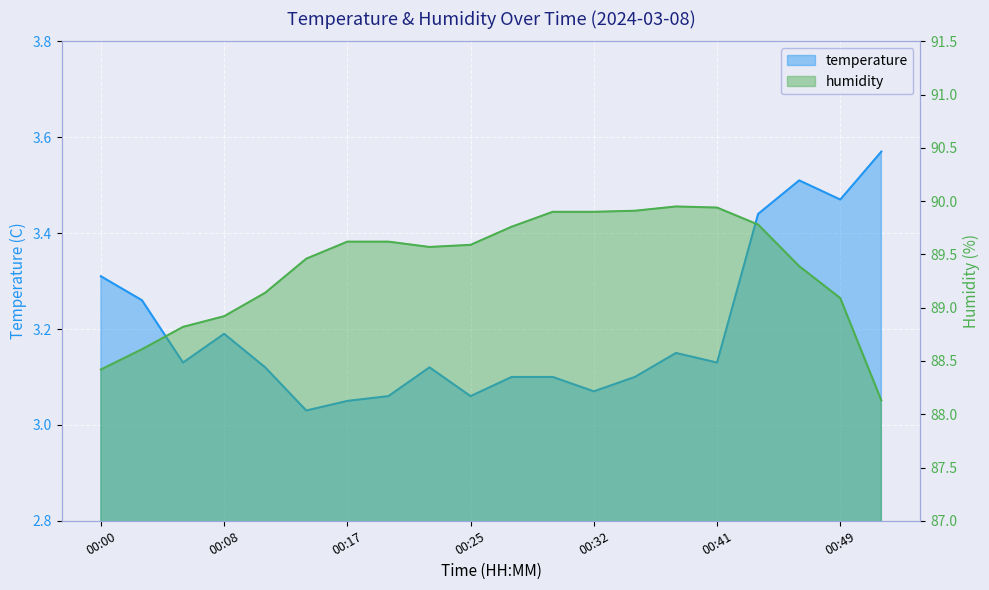

Reading right to left, what are all the values shown in this chart?

temperature: 00:51=3.6	00:49=3.5	00:46=3.5	00:44=3.4	00:41=3.1	00:38=3.1	00:35=3.1	00:32=3.1	00:30=3.1	00:27=3.1	00:25=3.1	00:22=3.1	00:19=3.1	00:17=3.0	00:14=3.0	00:11=3.1	00:08=3.2	00:06=3.1	00:03=3.3	00:00=3.3
humidity: 00:51=88.1	00:49=89.1	00:46=89.4	00:44=89.8	00:41=89.9	00:38=90.0	00:35=89.9	00:32=89.9	00:30=89.9	00:27=89.8	00:25=89.6	00:22=89.6	00:19=89.6	00:17=89.6	00:14=89.5	00:11=89.1	00:08=88.9	00:06=88.8	00:03=88.6	00:00=88.4